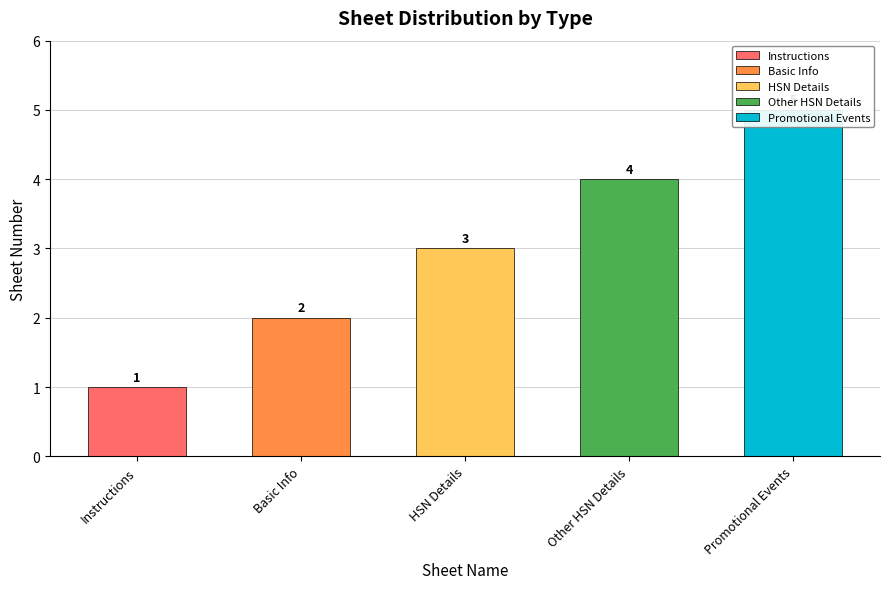

At which label is the value closest to 3?

HSN Details